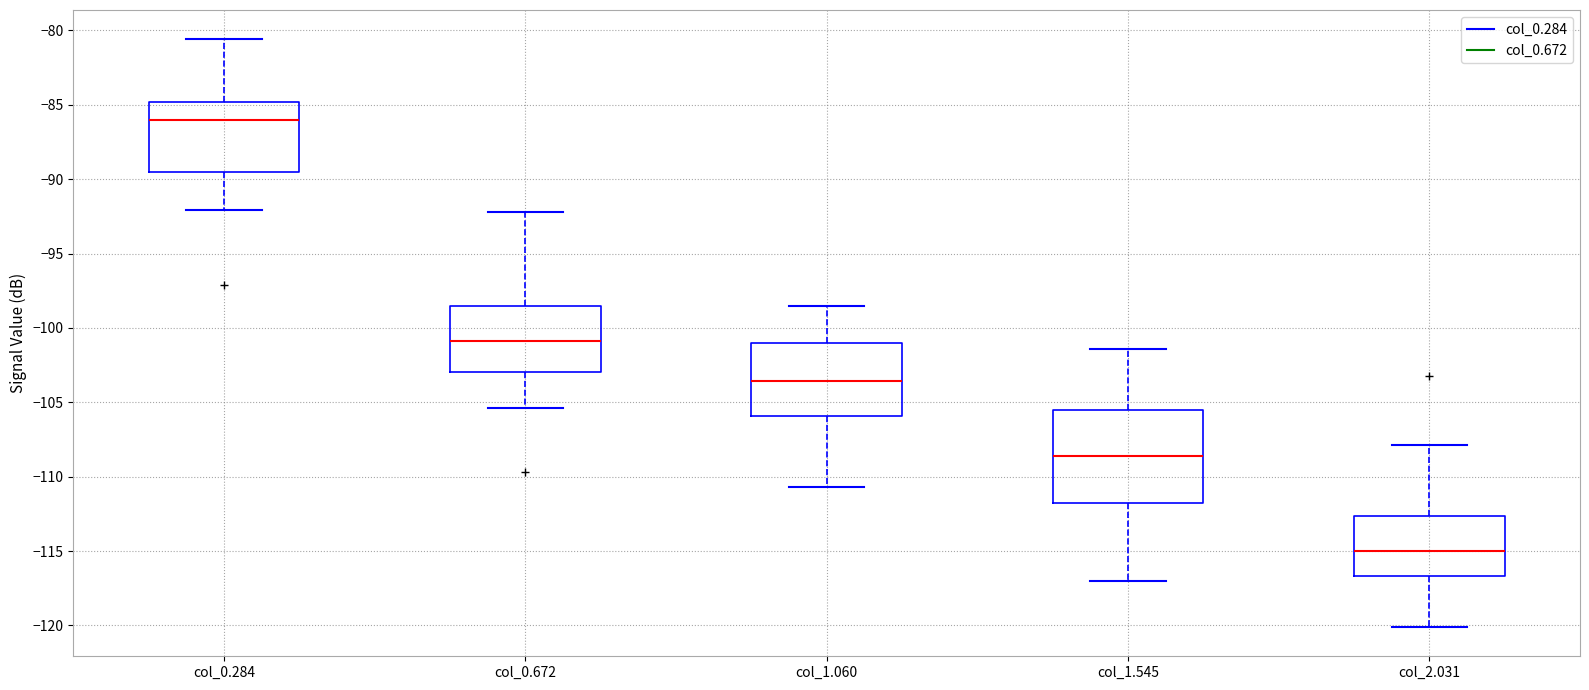

Which box's median line is the highest?

col_0.284